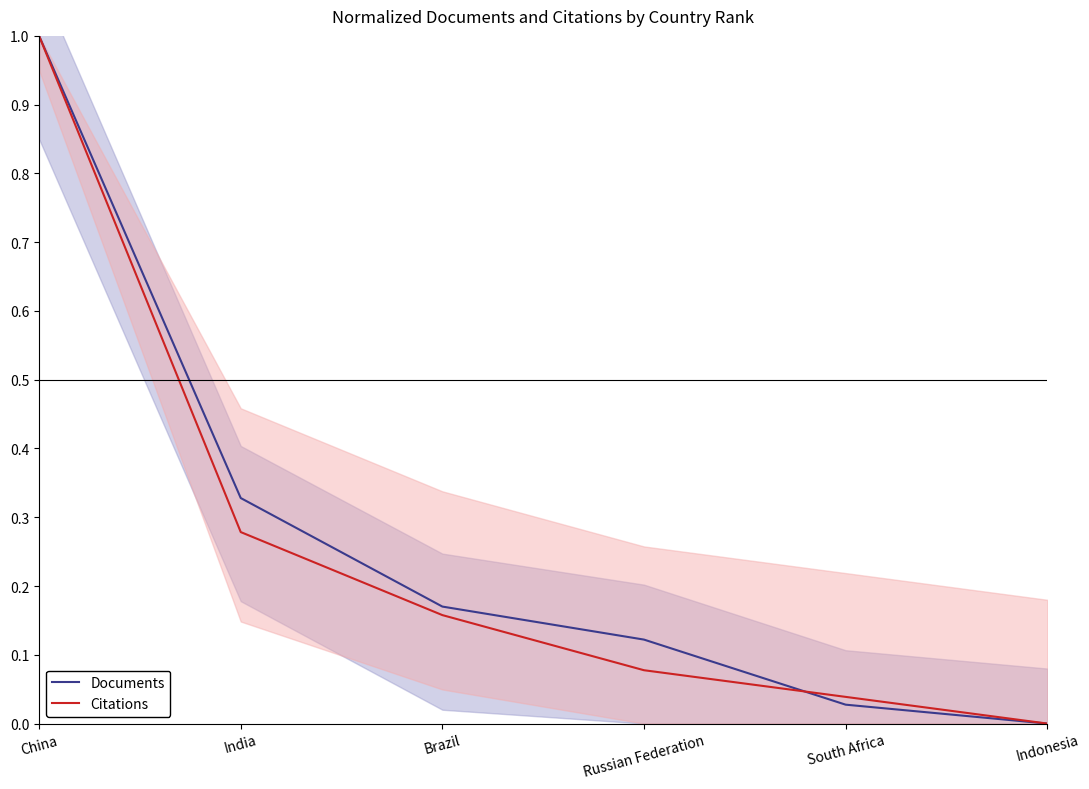

After their last crossing, which series has the higher values: Citations or Documents?

Citations